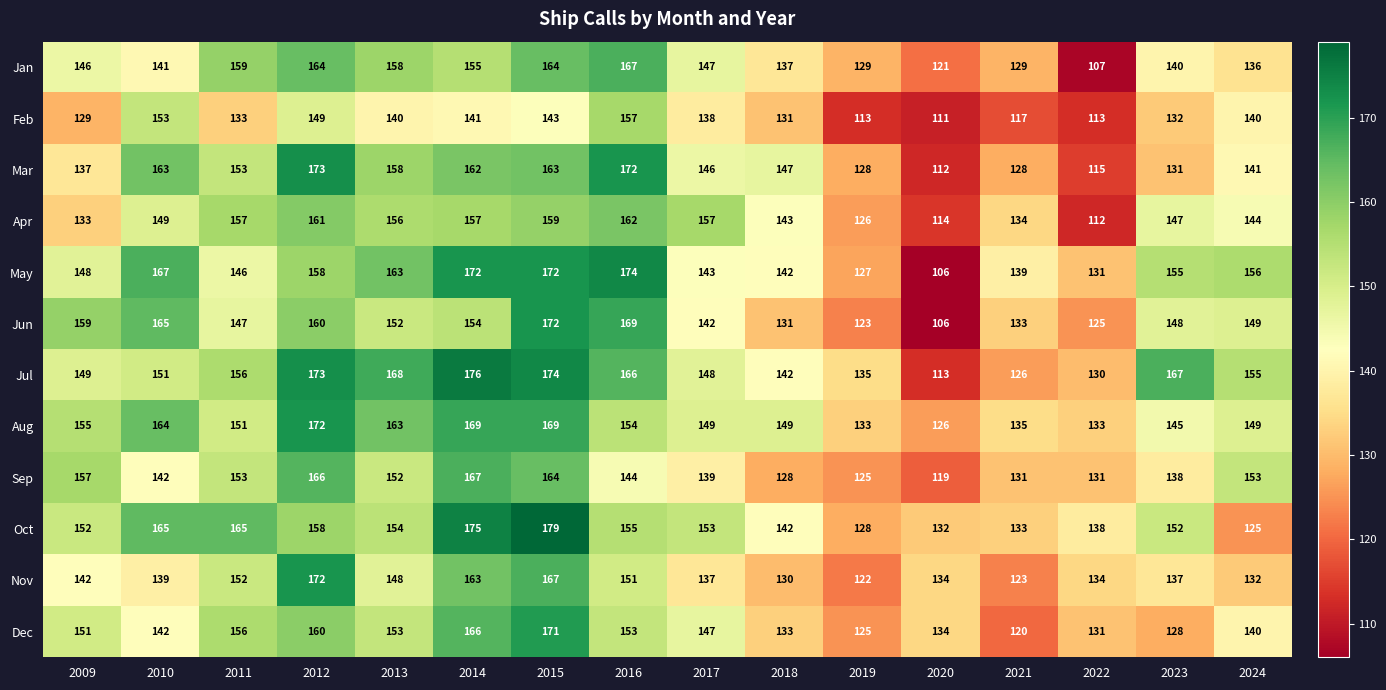

At which category does the chart reach its peak across all series?

2015